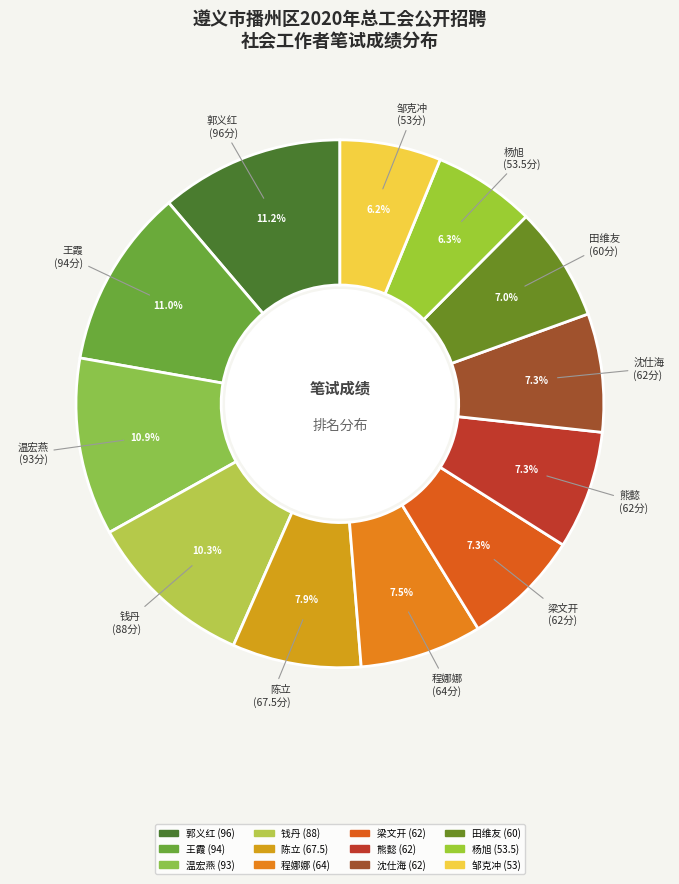

Is there a majority slice in this chart?

No